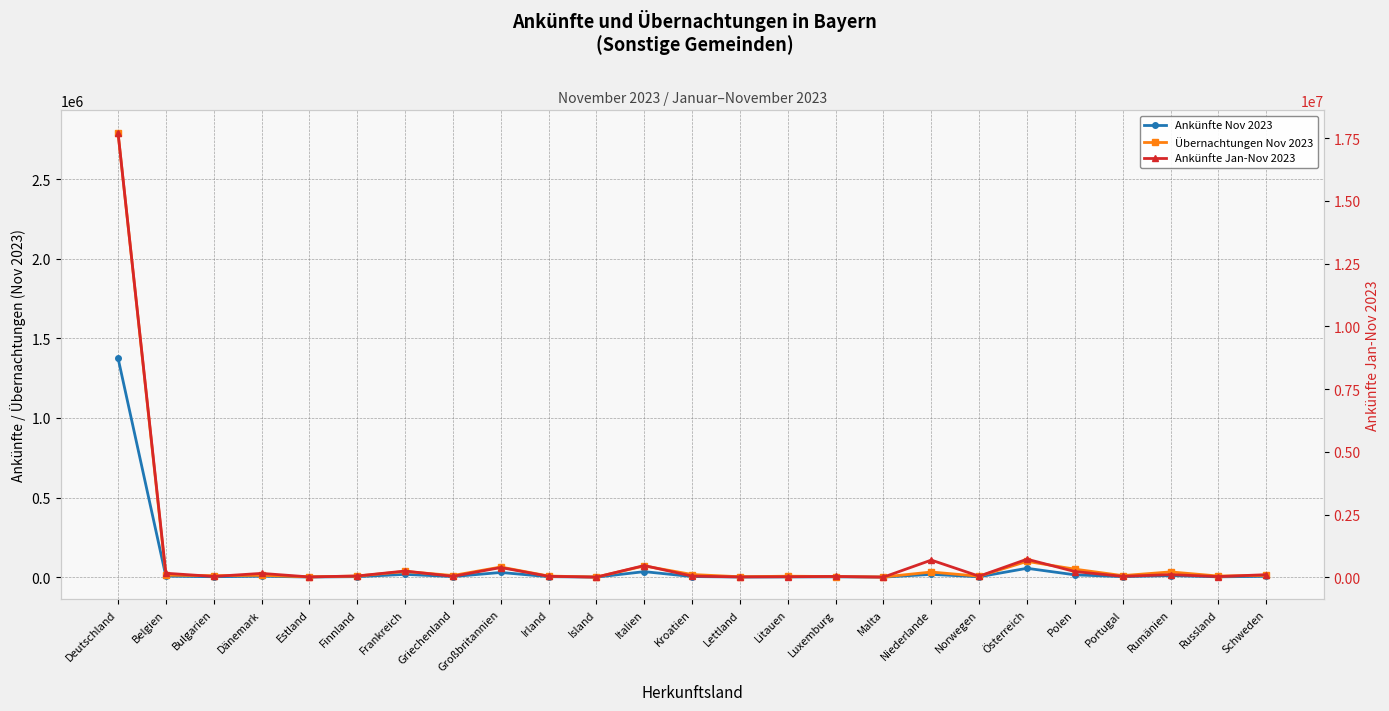

Does the chart have visible grid lines?

Yes